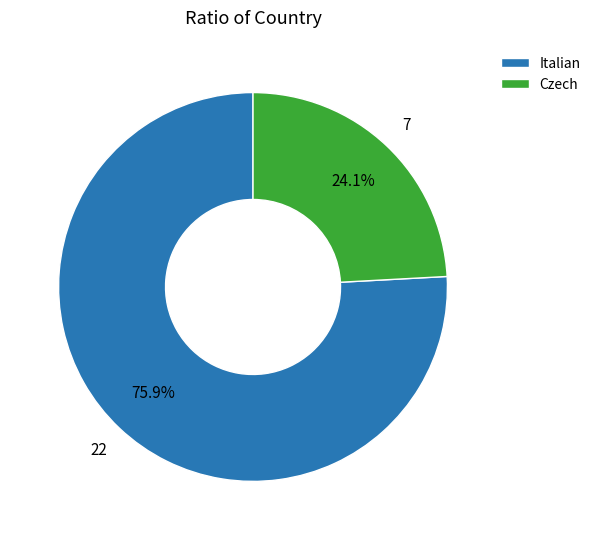

What is the total percentage of Czech and Italian?

100.0%